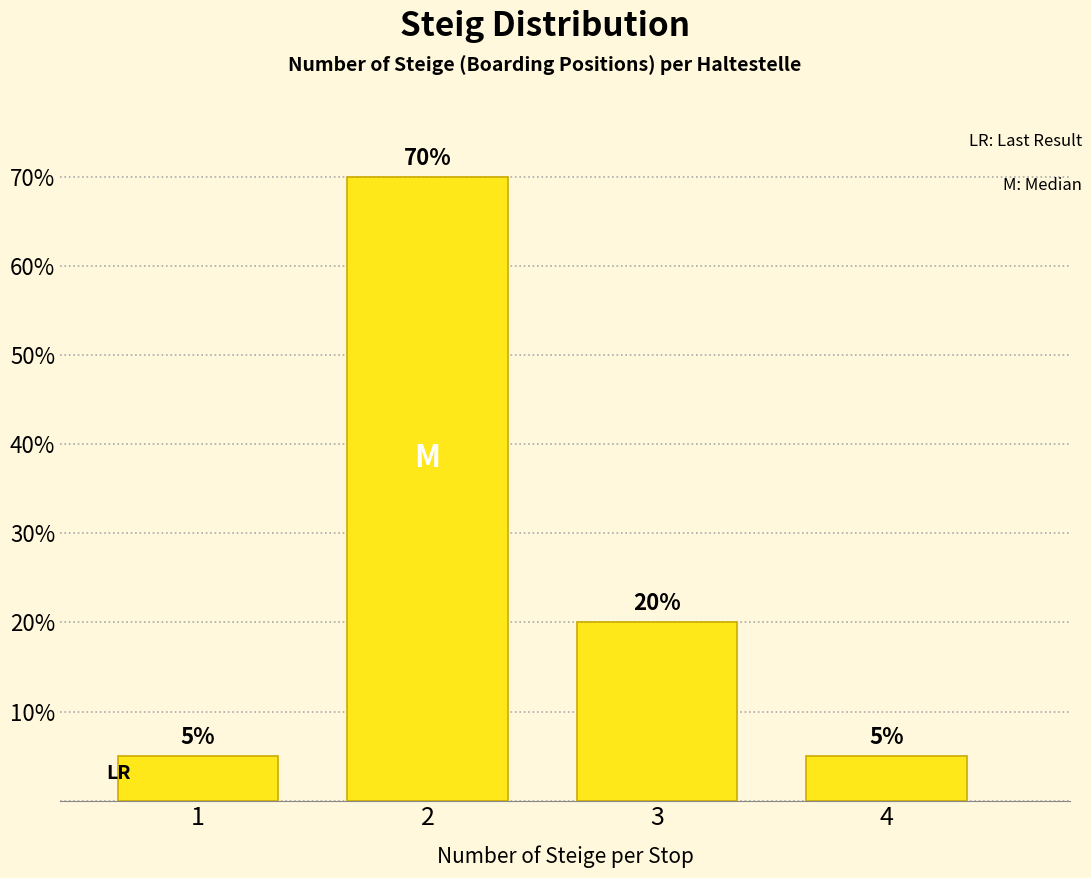

Reading left to right, what are all the values shown in this chart?

1=5	2=70	3=20	4=5